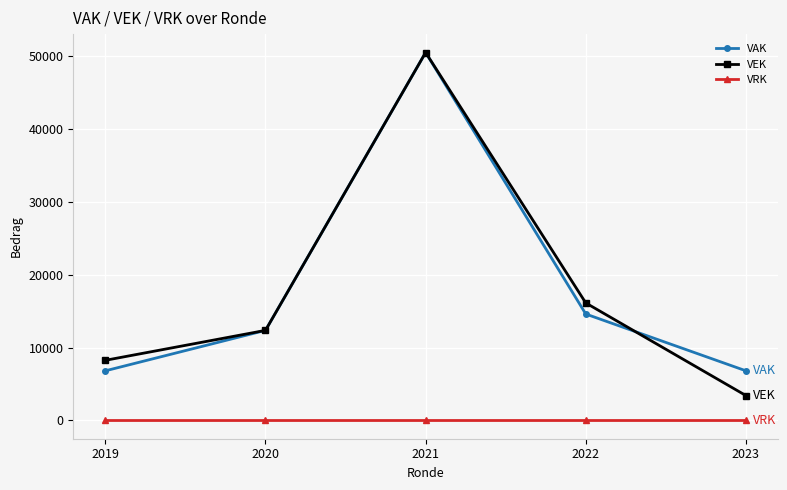

Reading left to right, list all the values displayed in this chart.

VAK: 2019=6798	2020=12350	2021=50505	2022=14595	2023=6798
VEK: 2019=8240	2020=12350	2021=50505	2022=16115	2023=3399
VRK: 2019=0	2020=0	2021=0	2022=0	2023=0